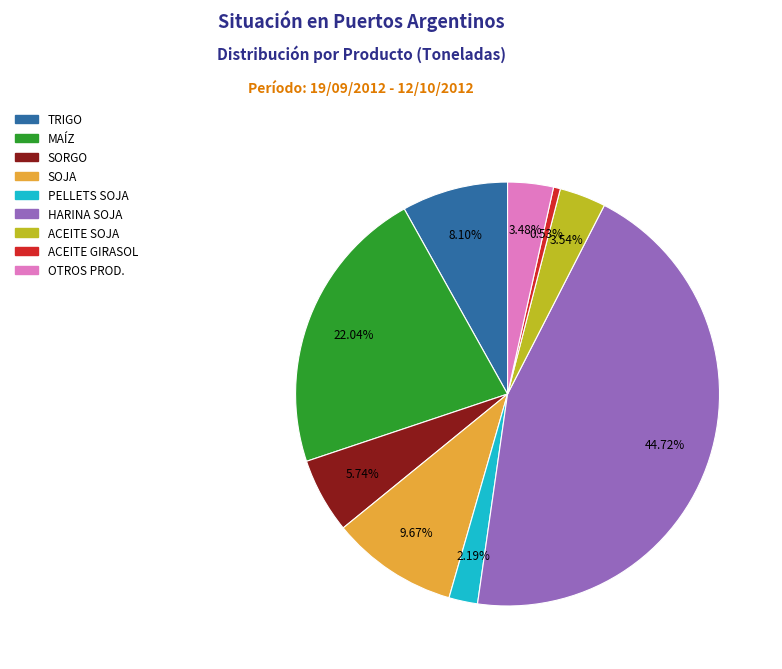

To the nearest percent, what is the average slice percentage?

11%